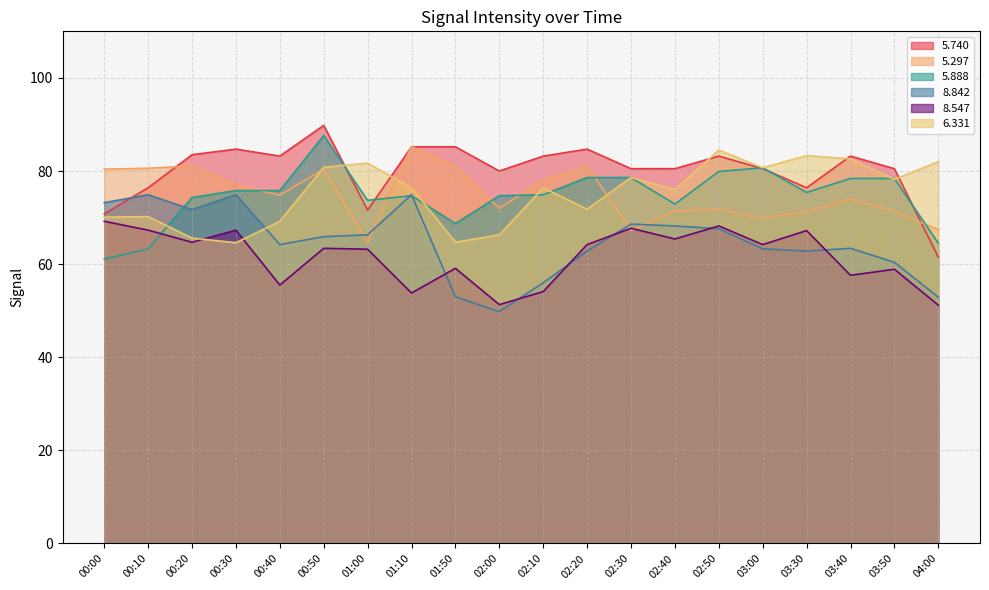

What is the difference between the maximum and minimum values in the   5.888 series?

26.5